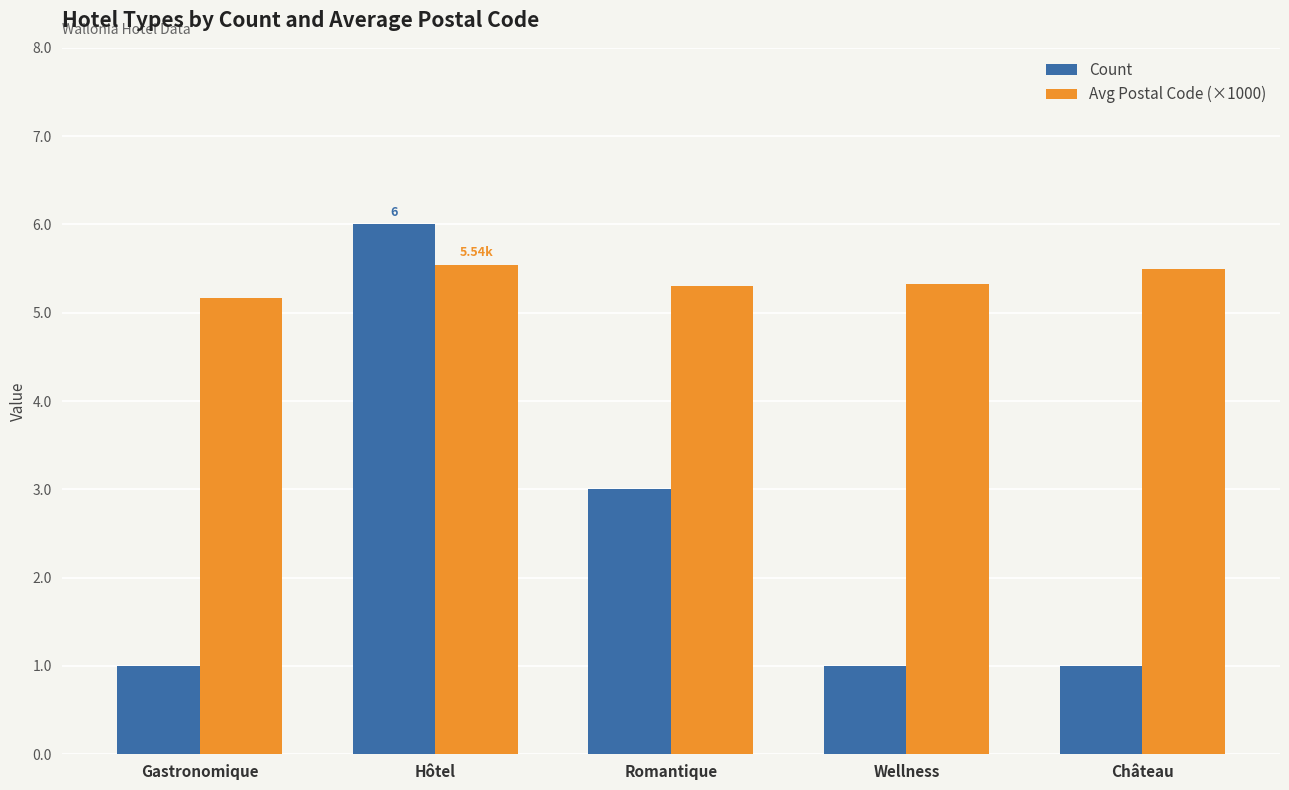

Which series has the largest total across all categories?

Avg Postal Code (×1000)